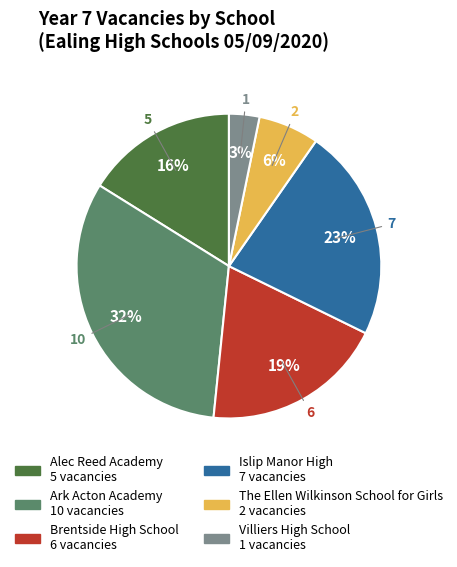

Does Villiers High School represent more than half of the total?

No